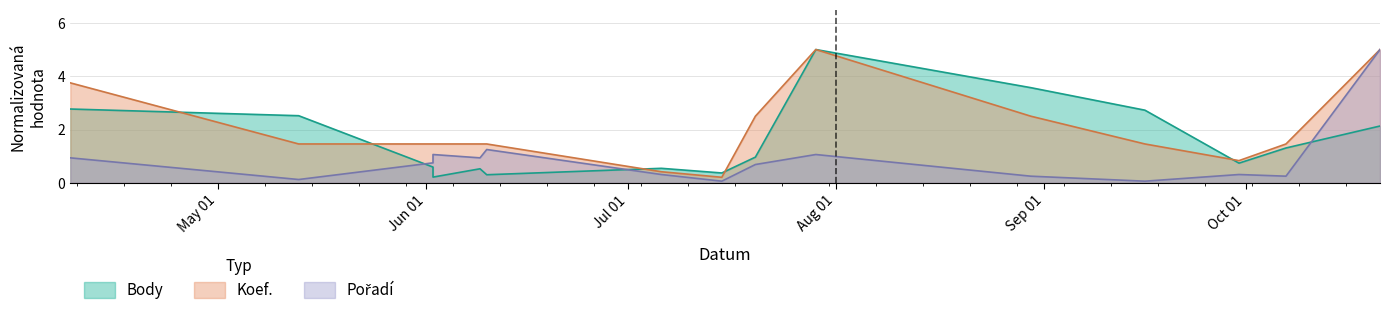

Reading right to left, list all the values displayed in this chart.

Body: 2.1	1.3	0.7	2.7	3.6	5.0	1.0	0.4	0.5	0.3	0.5	0.2	0.6	2.5	2.8
Koef.: 5.0	1.5	0.8	1.5	2.5	5.0	2.5	0.2	0.4	1.5	1.5	1.5	1.5	1.5	3.8
Pořadí: 5.0	0.2	0.3	0.1	0.2	1.1	0.7	0.1	0.3	1.2	0.9	1.1	0.8	0.1	0.9